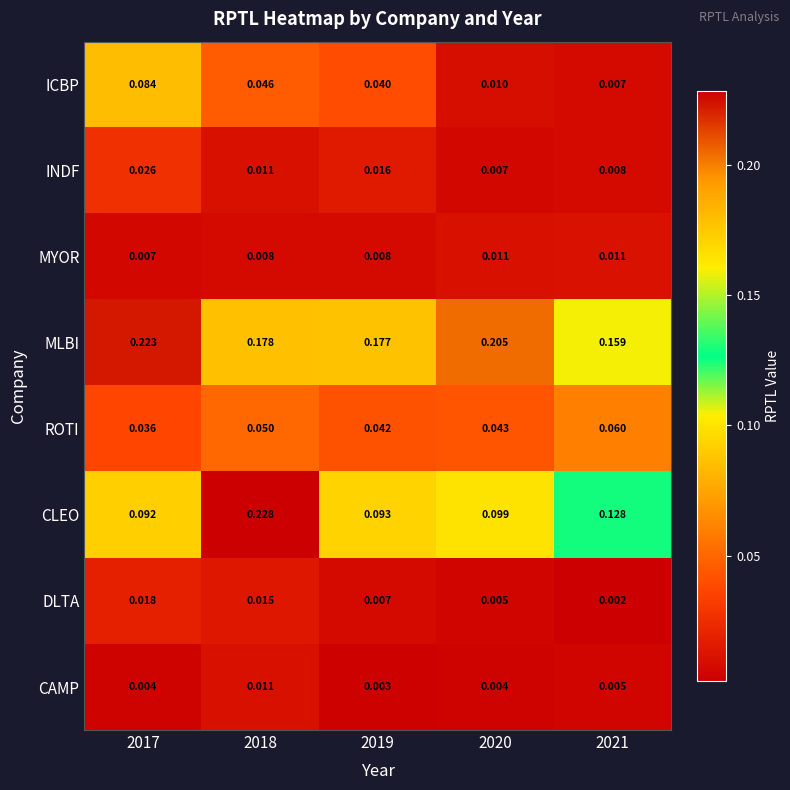

How many series are shown in this chart?

8